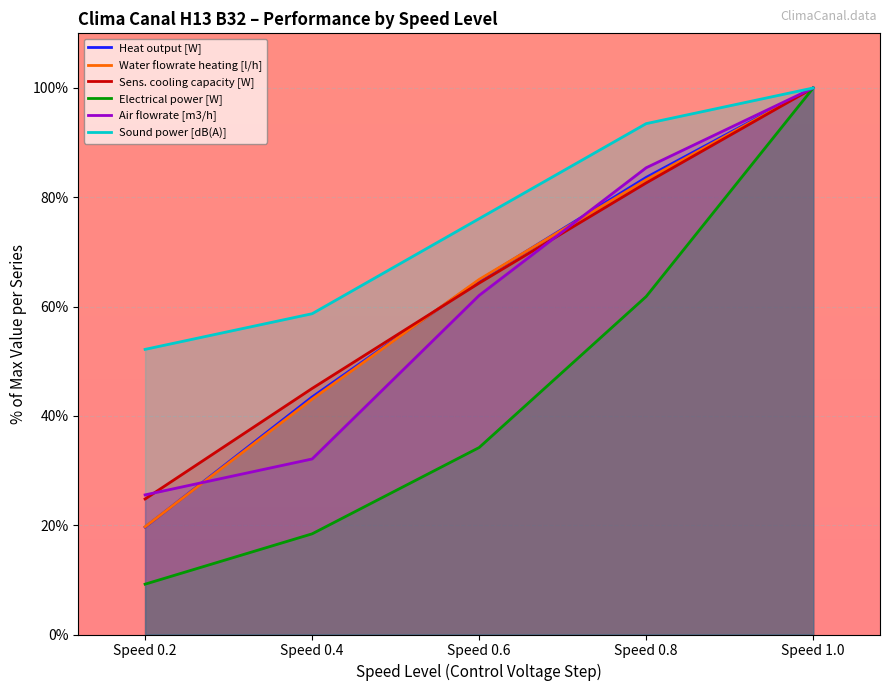

Reading right to left, list all the values displayed in this chart.

Heat output [W]: Speed 1.0=100.0	Speed 0.8=83.6	Speed 0.6=64.8	Speed 0.4=43.5	Speed 0.2=19.7
Water flowrate heating [l/h]: Speed 1.0=100.0	Speed 0.8=83.2	Speed 0.6=65.0	Speed 0.4=43.1	Speed 0.2=19.7
Sens. cooling capacity [W]: Speed 1.0=100.0	Speed 0.8=82.6	Speed 0.6=64.3	Speed 0.4=45.0	Speed 0.2=24.8
Electrical power [W]: Speed 1.0=100.0	Speed 0.8=61.8	Speed 0.6=34.2	Speed 0.4=18.4	Speed 0.2=9.2
Air flowrate [m3/h]: Speed 1.0=100.0	Speed 0.8=85.4	Speed 0.6=62.0	Speed 0.4=32.1	Speed 0.2=25.5
Sound power [dB(A)]: Speed 1.0=100.0	Speed 0.8=93.5	Speed 0.6=76.1	Speed 0.4=58.7	Speed 0.2=52.2